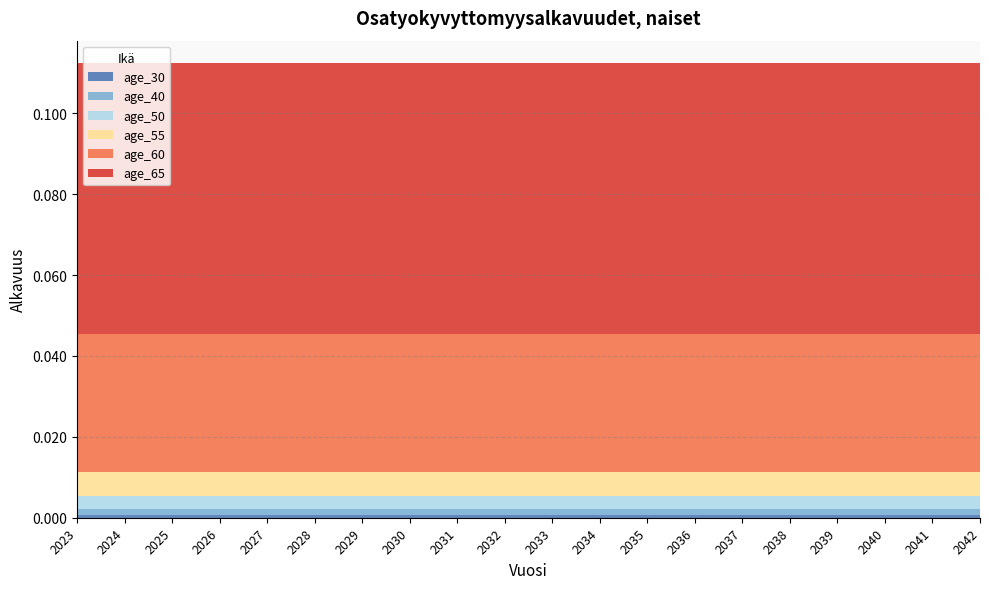

Reading left to right, what are all the values shown in this chart?

age_30: 0.0	0.0	0.0	0.0	0.0	0.0	0.0	0.0	0.0	0.0	0.0	0.0	0.0	0.0	0.0	0.0	0.0	0.0	0.0	0.0
age_40: 0.0	0.0	0.0	0.0	0.0	0.0	0.0	0.0	0.0	0.0	0.0	0.0	0.0	0.0	0.0	0.0	0.0	0.0	0.0	0.0
age_50: 0.0	0.0	0.0	0.0	0.0	0.0	0.0	0.0	0.0	0.0	0.0	0.0	0.0	0.0	0.0	0.0	0.0	0.0	0.0	0.0
age_55: 0.0	0.0	0.0	0.0	0.0	0.0	0.0	0.0	0.0	0.0	0.0	0.0	0.0	0.0	0.0	0.0	0.0	0.0	0.0	0.0
age_60: 0.0	0.0	0.0	0.0	0.0	0.0	0.0	0.0	0.0	0.0	0.0	0.0	0.0	0.0	0.0	0.0	0.0	0.0	0.0	0.0
age_65: 0.1	0.1	0.1	0.1	0.1	0.1	0.1	0.1	0.1	0.1	0.1	0.1	0.1	0.1	0.1	0.1	0.1	0.1	0.1	0.1